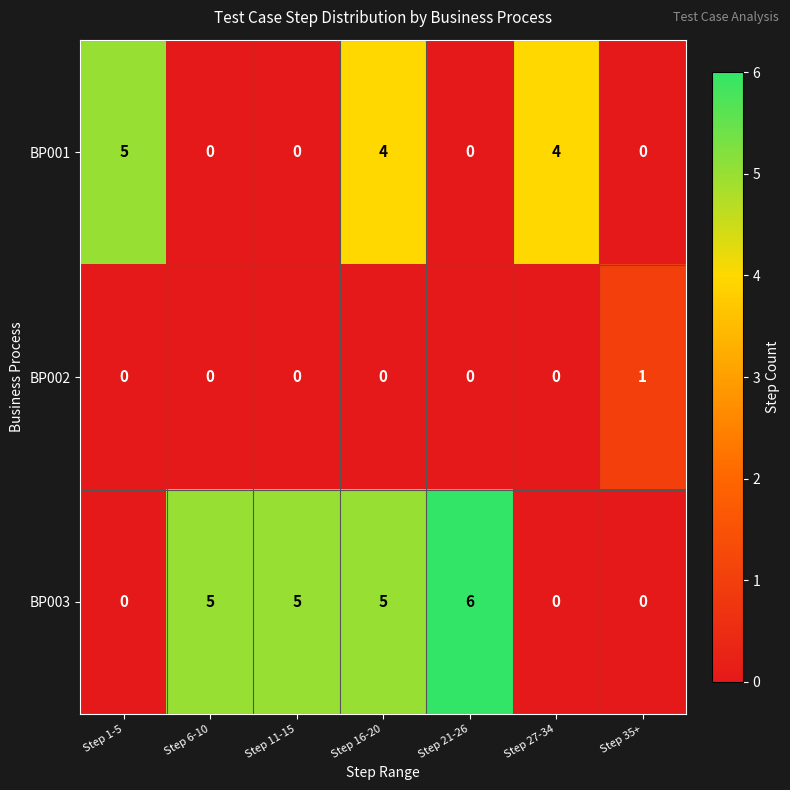

What is the total value across all series at Step 11-15?

5